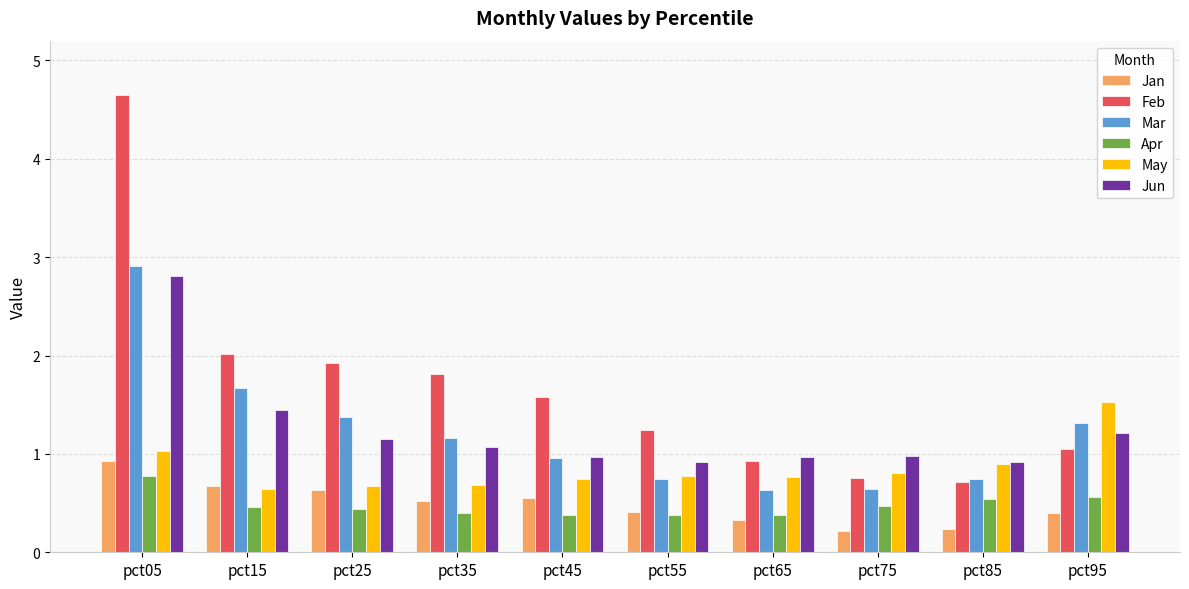

How many bars are there in each group?

6